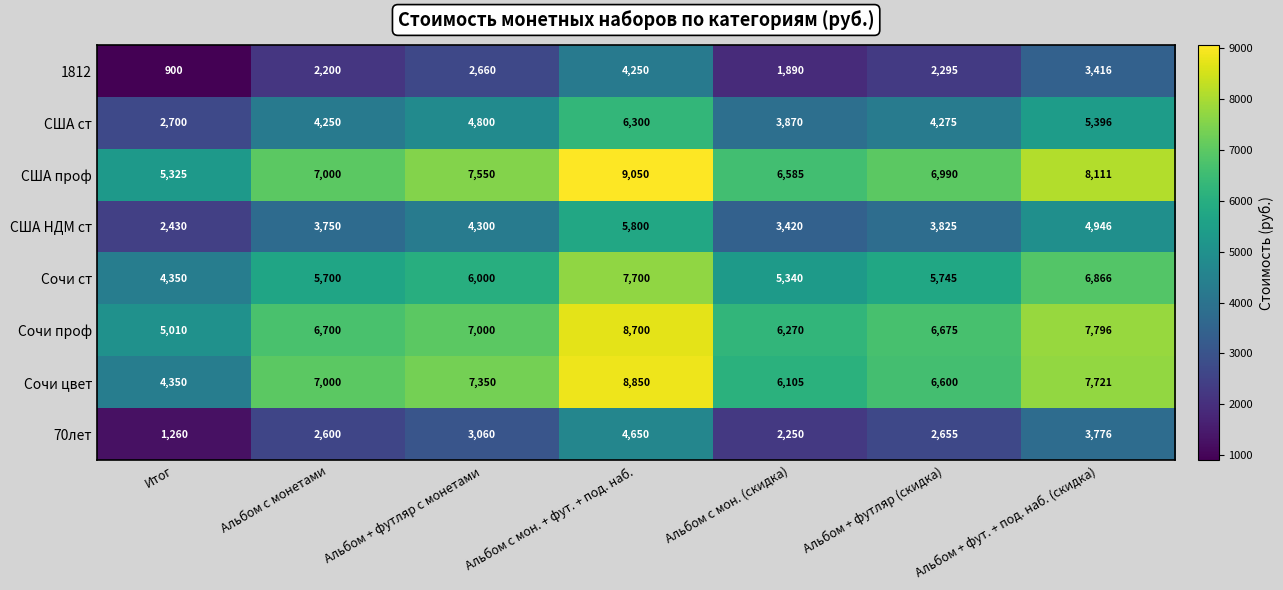

Where is Сочи проф nearest to the value 6855?

Альбом + футляр с монетами